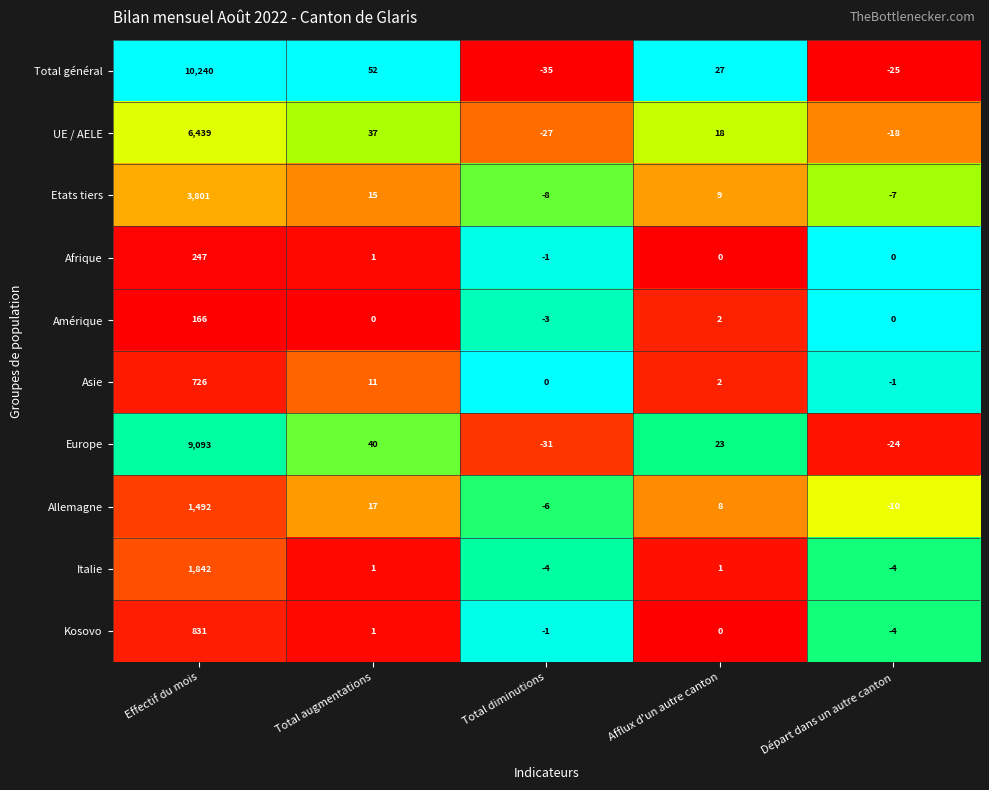

At which label does Allemagne first exceed 8?

Effectif du mois